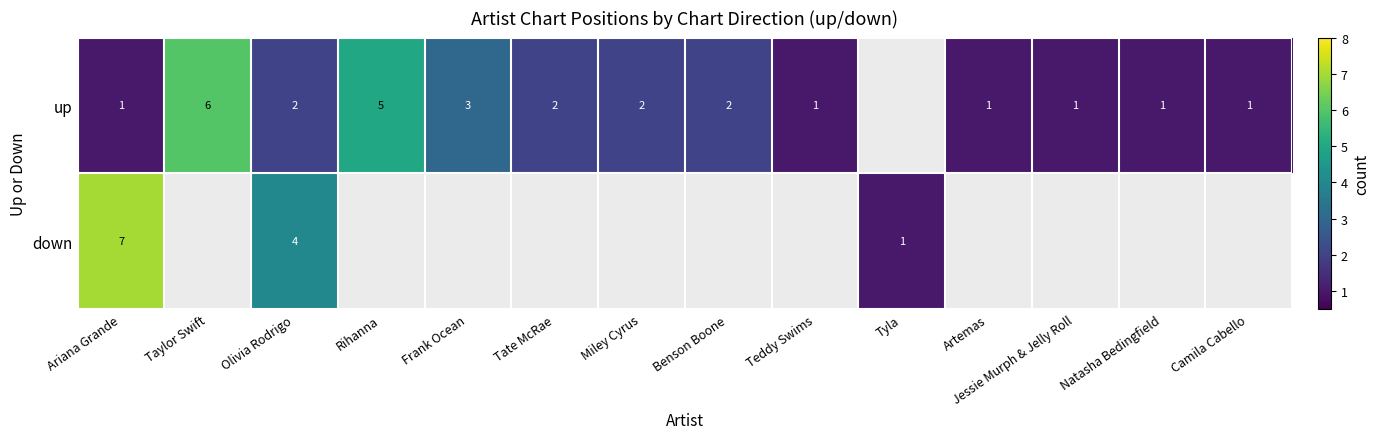

At how many categories does at least one series exceed 1?

8